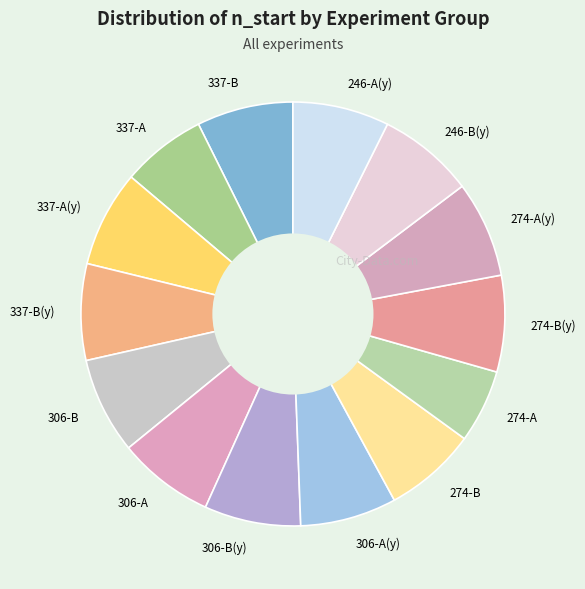

Which slice is the smallest?

274-A